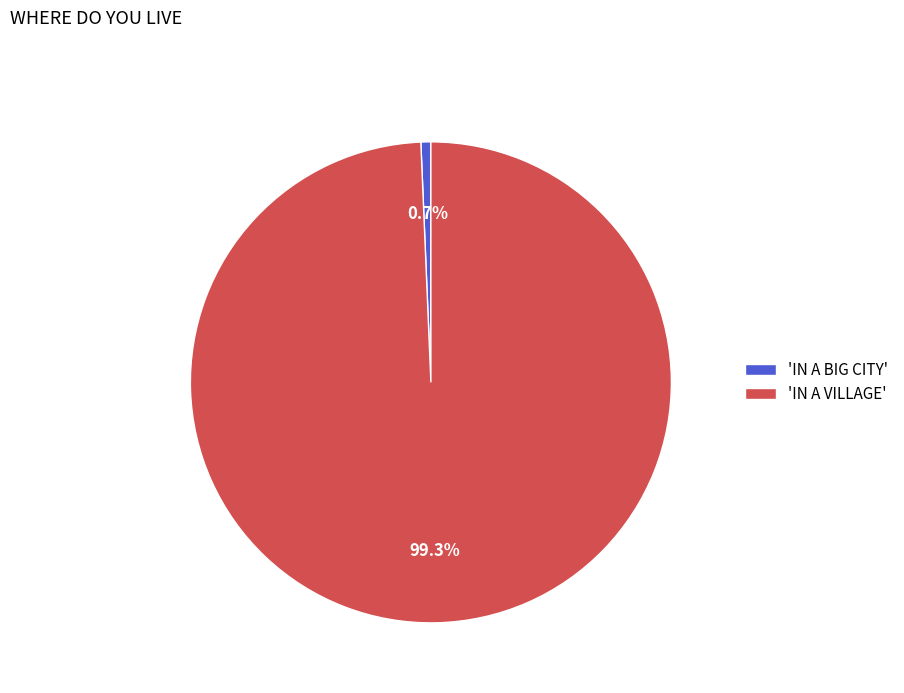

Rank the categories by value from lowest to highest.

'IN A BIG CITY', 'IN A VILLAGE'